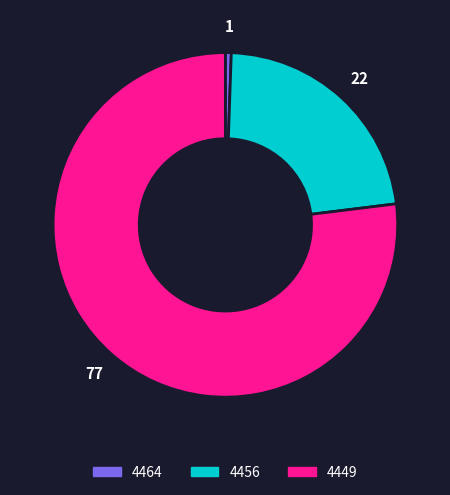

Does 4449 represent more than half of the total?

Yes